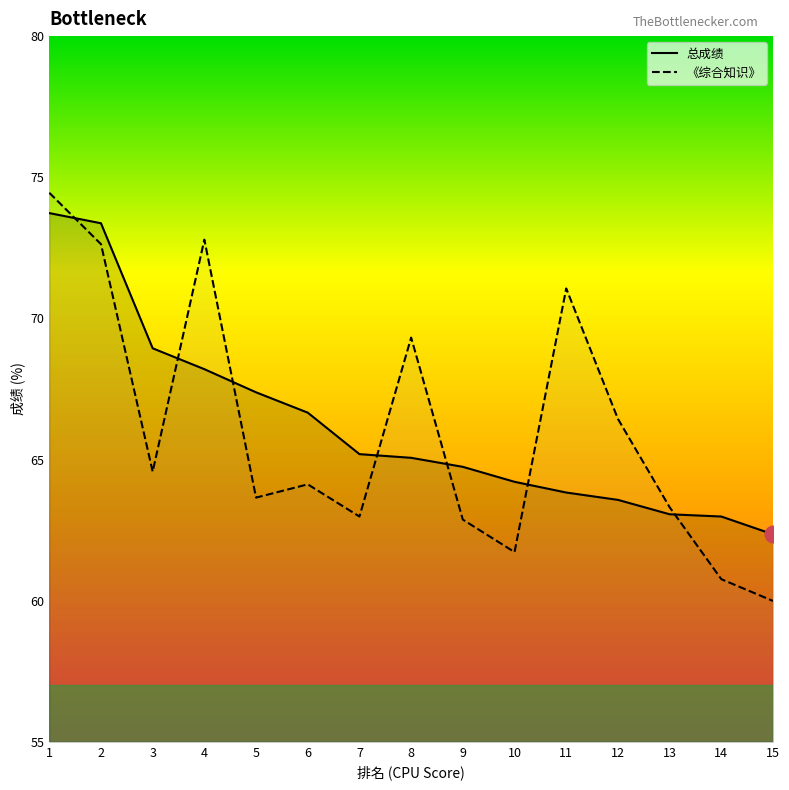

How many lines are shown in the chart?

2